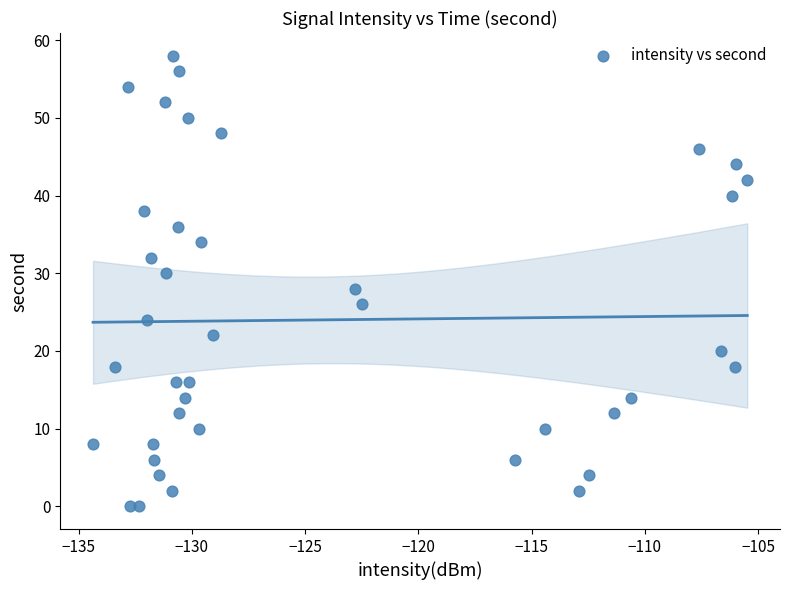

What is the range of Y values (max minus min)?

58